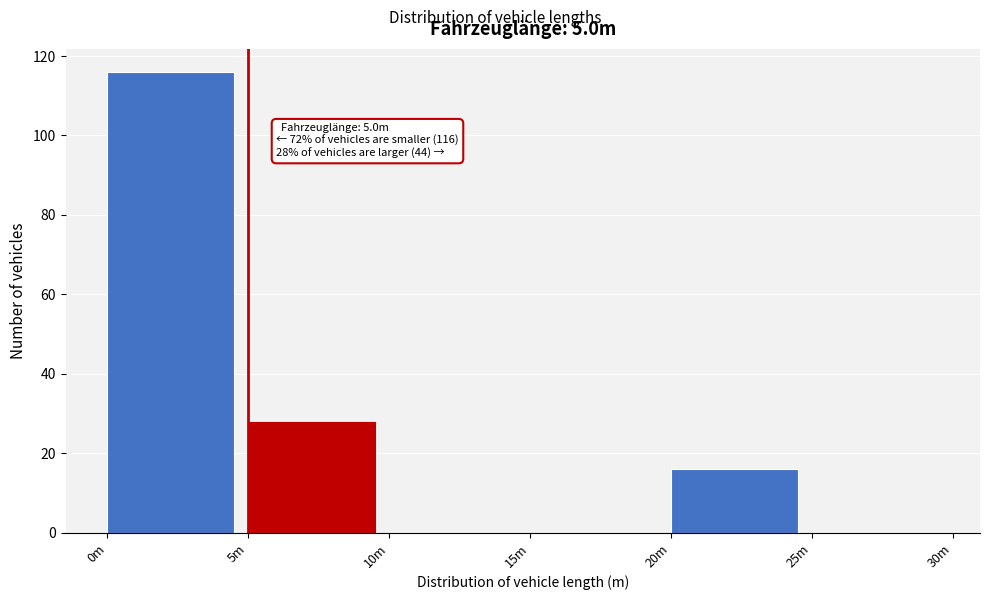

Reading left to right, transcribe all the data shown in this chart.

0m=116	5m=28	10m=0	15m=0	20m=16	25m=0